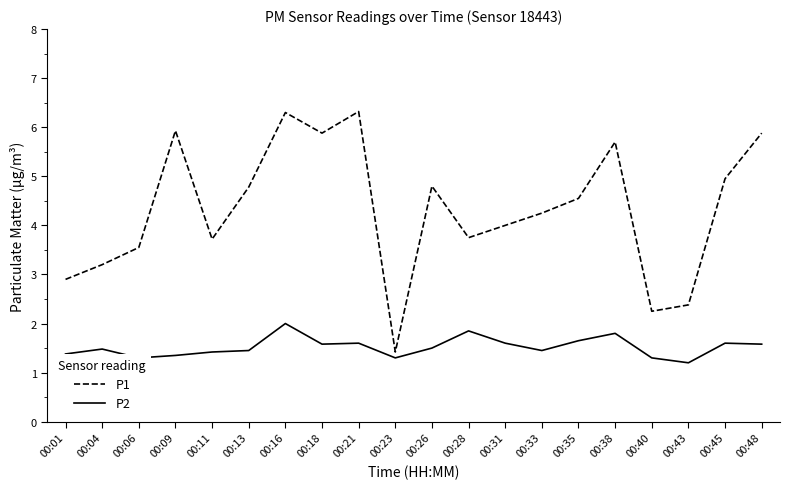

What is the spread (max minus min) of values at 00:09?

4.6